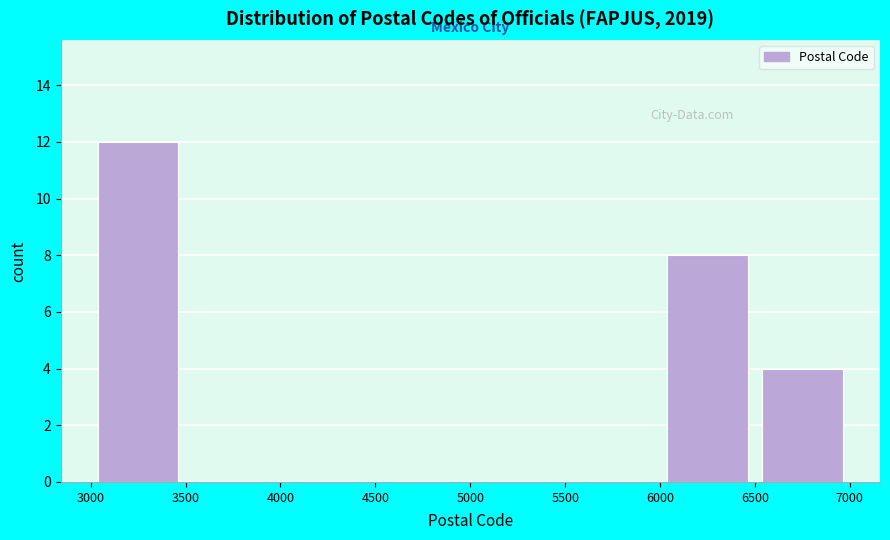

Reading left to right, transcribe this chart: for each bar, give the range it covers on the x-axis and its height. The values are not printed on the chart, so give them approximately, as read against the axis.

3000 to 3500: 12
3500 to 4000: 0
4000 to 4500: 0
4500 to 5000: 0
5000 to 5500: 0
5500 to 6000: 0
6000 to 6500: 8
6500 to 7000: 4